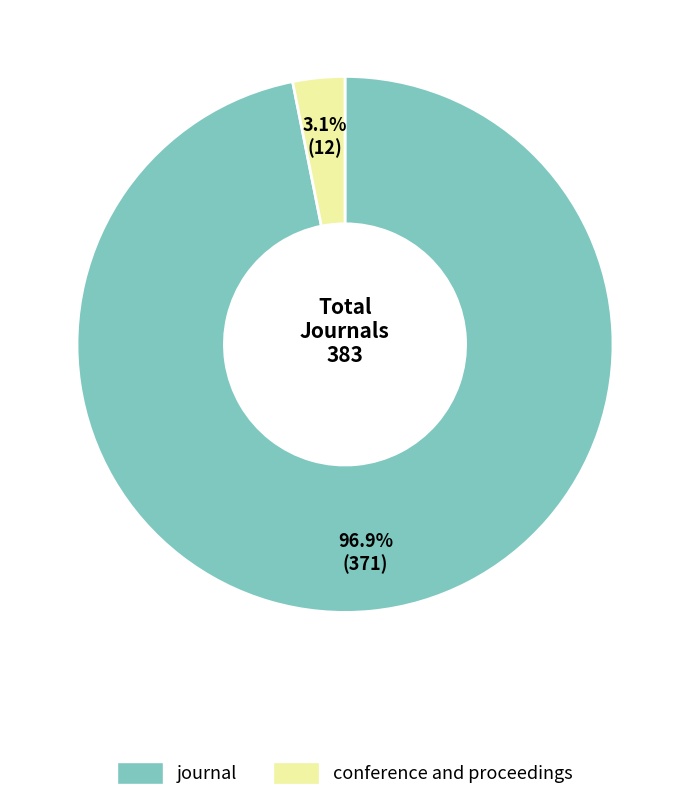

Rank the categories by value from lowest to highest.

conference and proceedings, journal